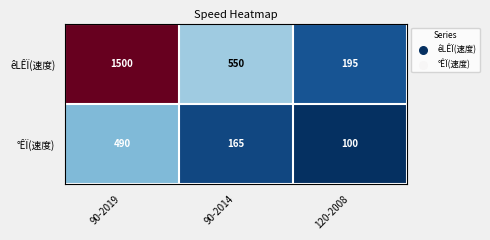

List the series in order of their peak value, highest first.

êLÊÏ(速度), °ÊÏ(速度)